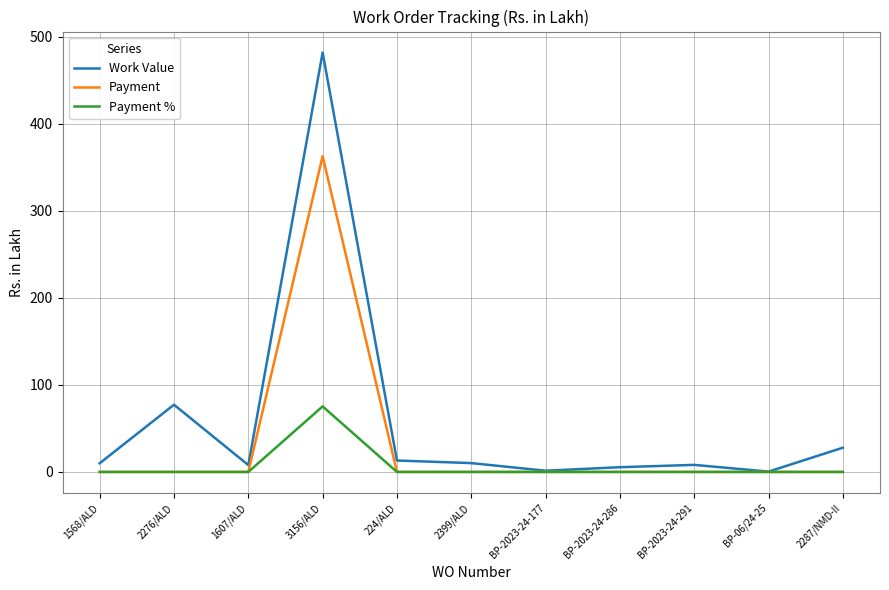

What is the maximum value for Payment?

362.7